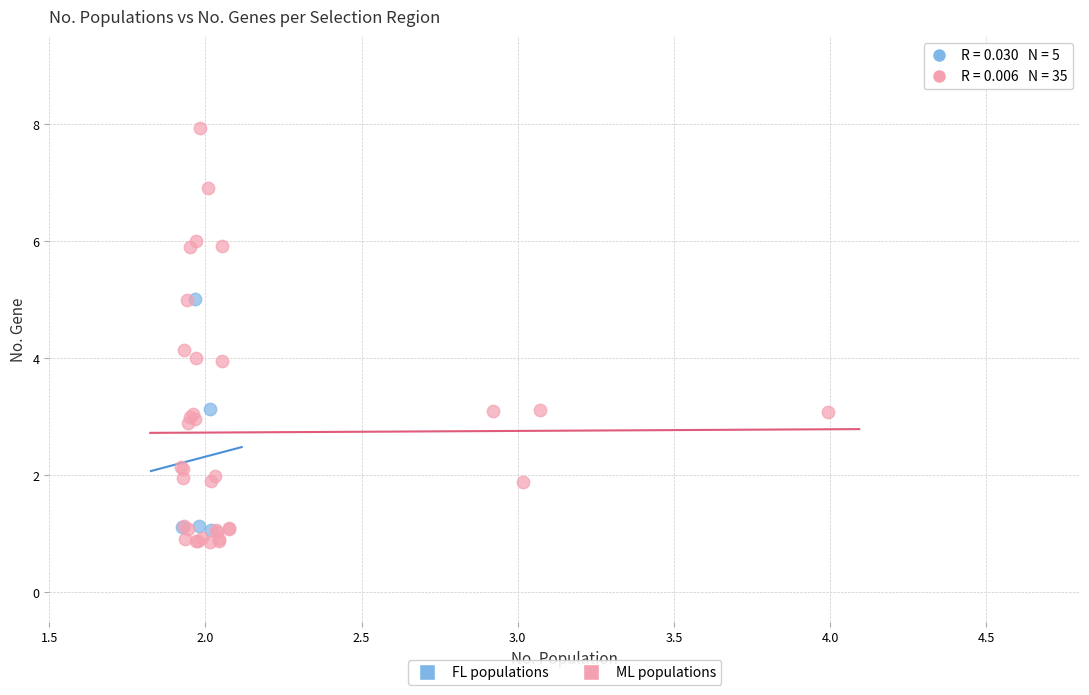

Which series contains the lowest Y value?

ML populations